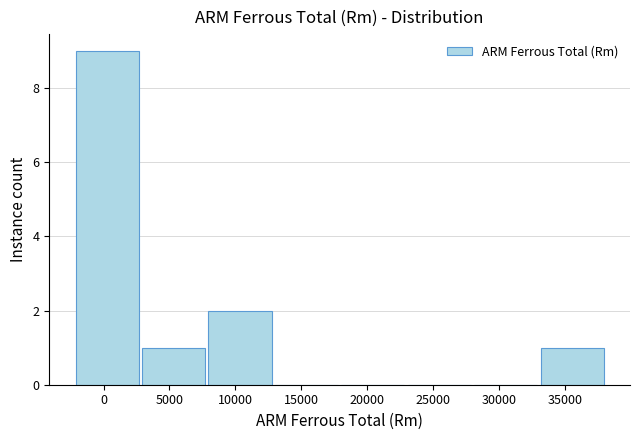

How tall is the bar that spans 33000 to 38000 on the x-axis? Neither the bar edges nor the heights are printed on the chart, so give them approximately, as read against the axes.

1